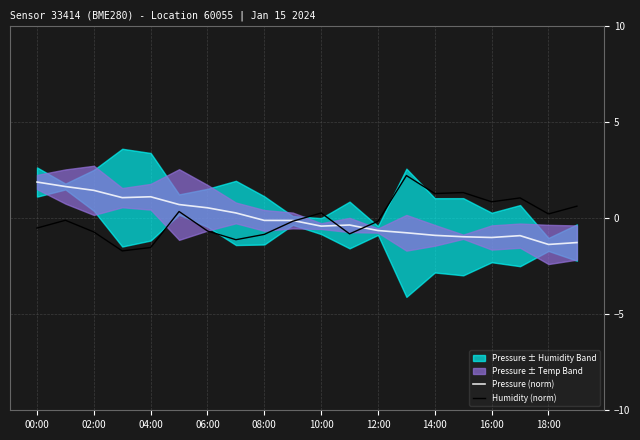

What is the maximum value for Humidity (norm)?

2.2